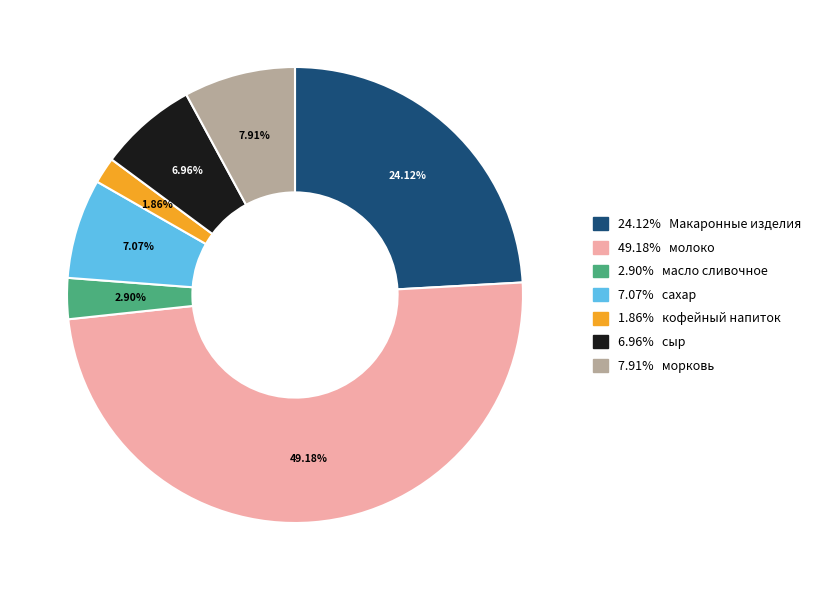

Is there a majority slice in this chart?

No